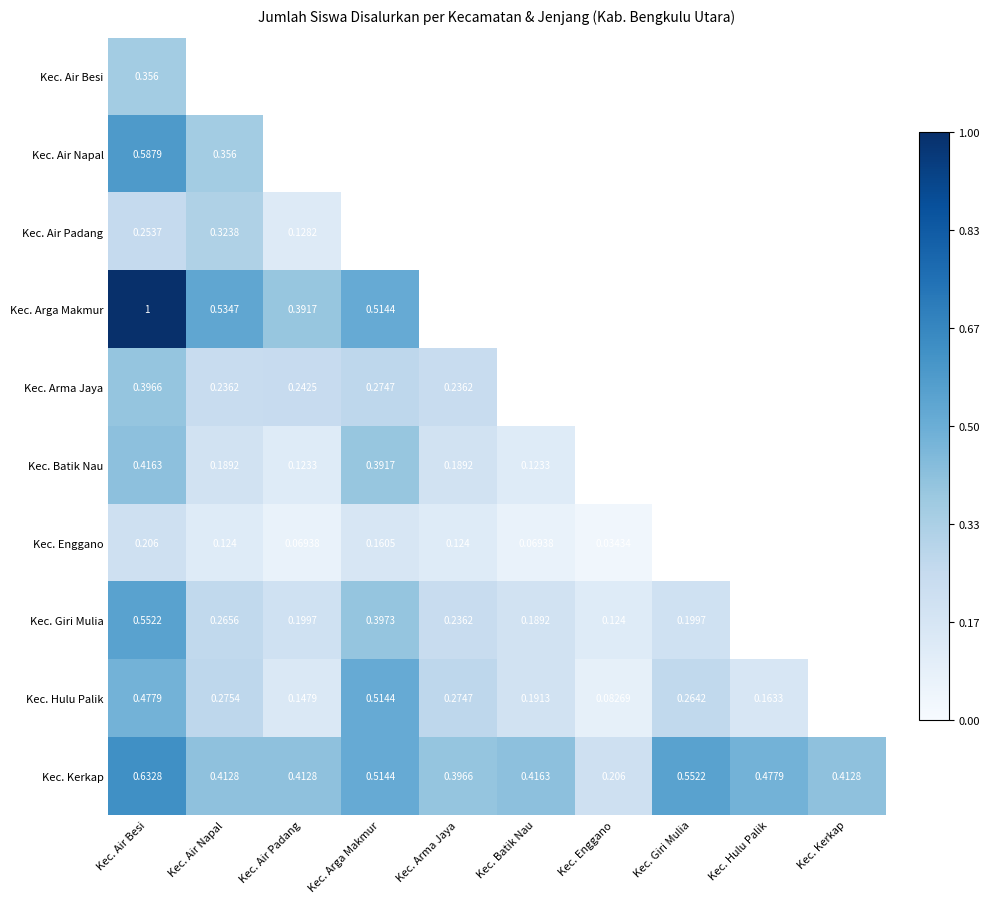

Count the number of categories in the chart.

10